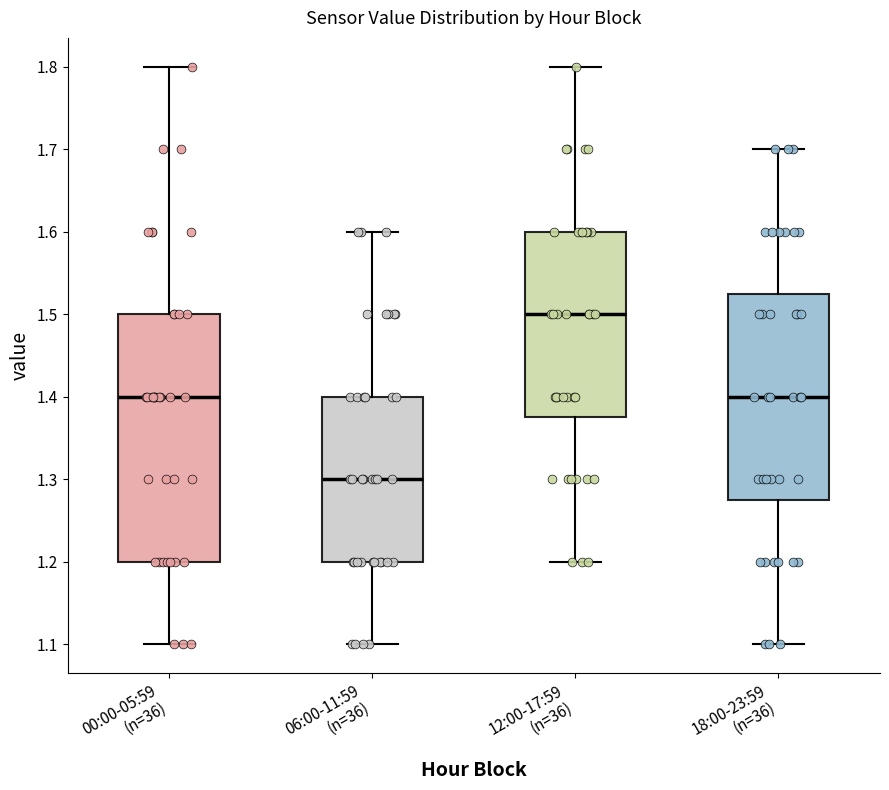

Which box is the tallest, from its lower edge to its upper edge?

00:00-05:59 (n=36)